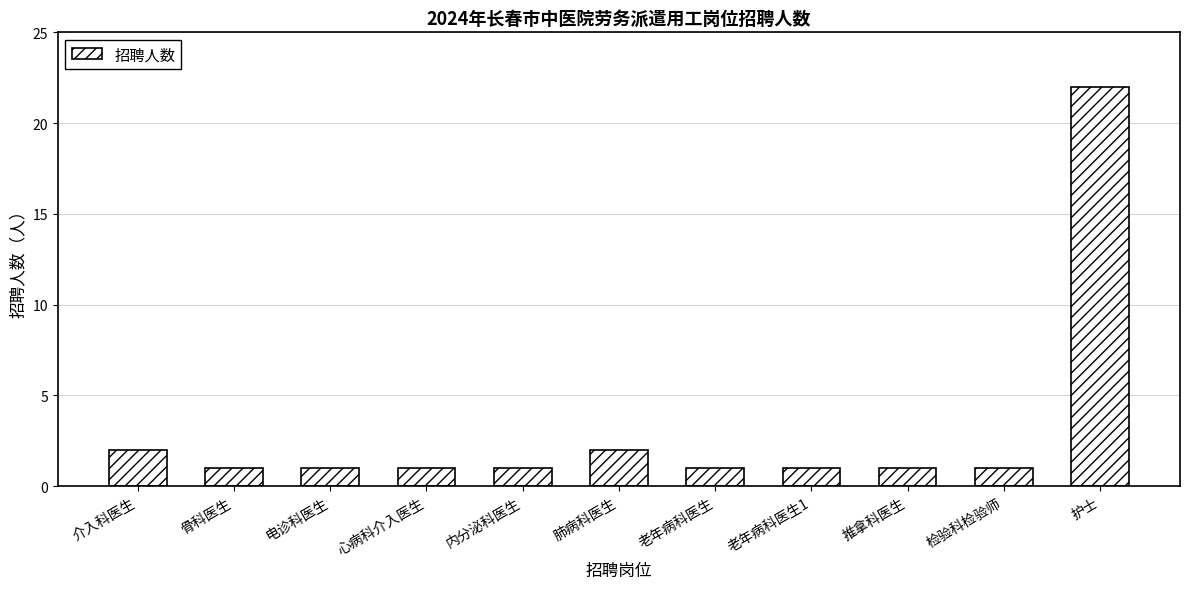

What is the greatest value displayed?

22